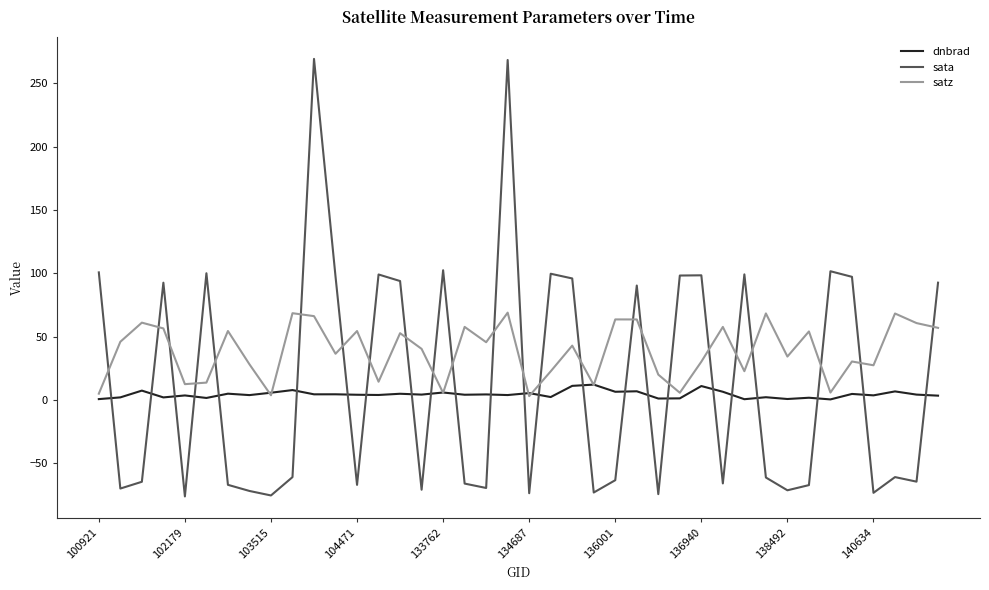

What is the greatest value displayed?

269.3